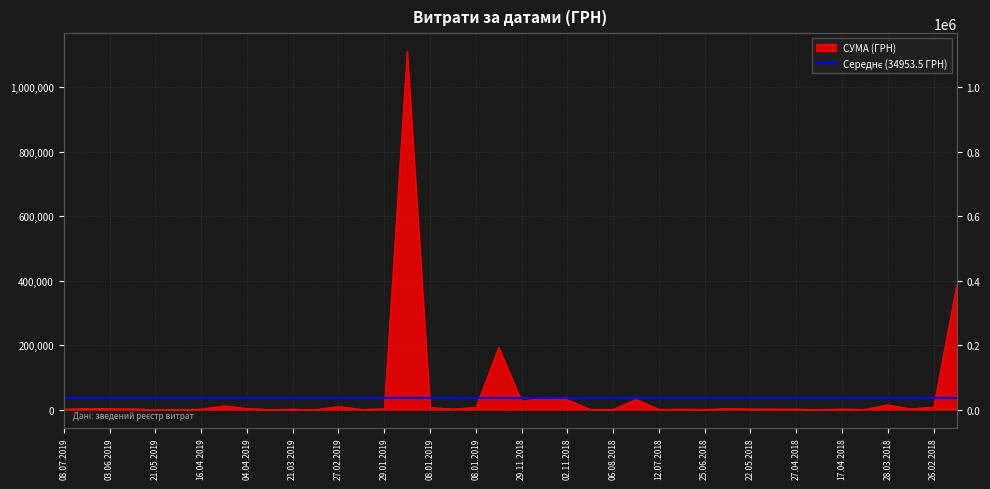

What is the minimum value shown in the chart?

247.0